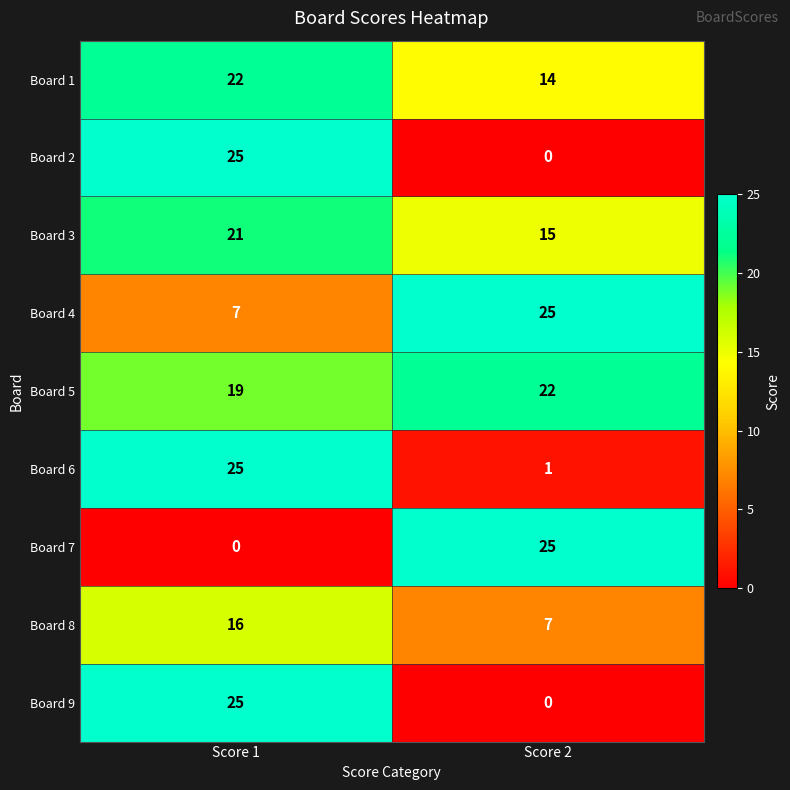

List the labels in order of Board 8 value, largest first.

Score 1, Score 2